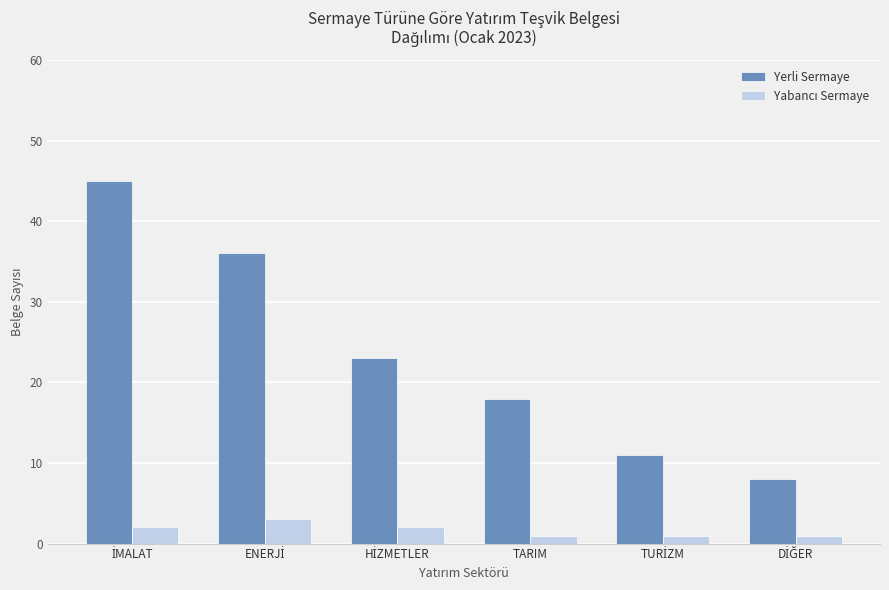

What is the greatest value displayed?

45